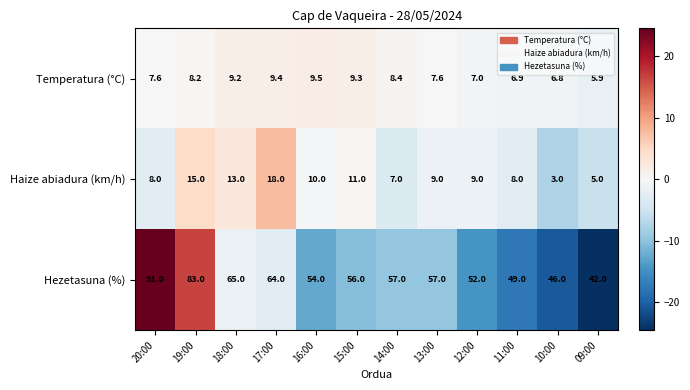

Between 19:00 and 14:00, which series saw the biggest shift?

Hezetasuna (%)